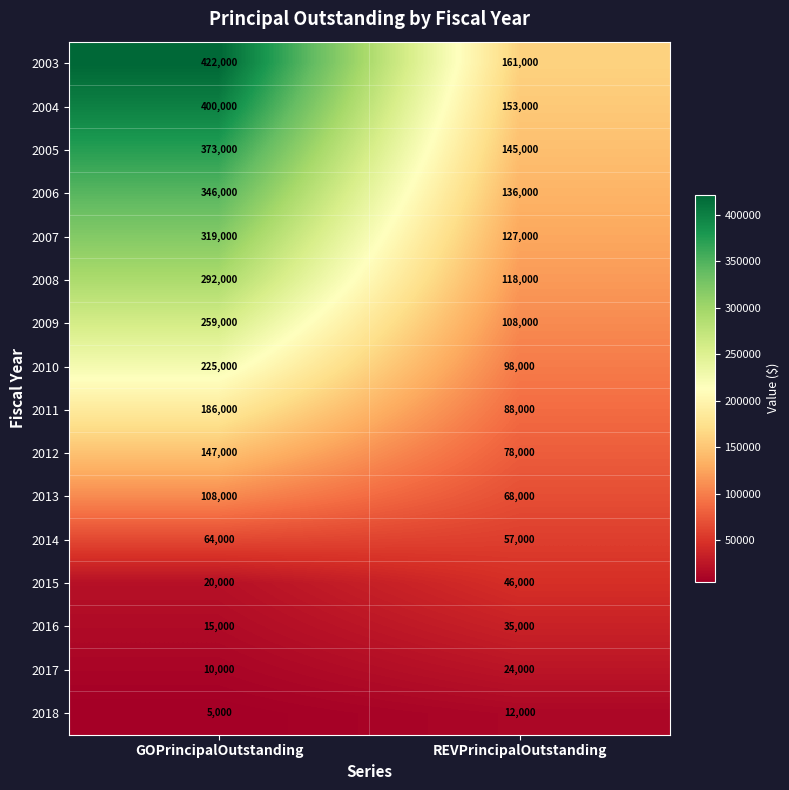

True or false: 2008 has a value of 210515 at REVPrincipalOutstanding.

False